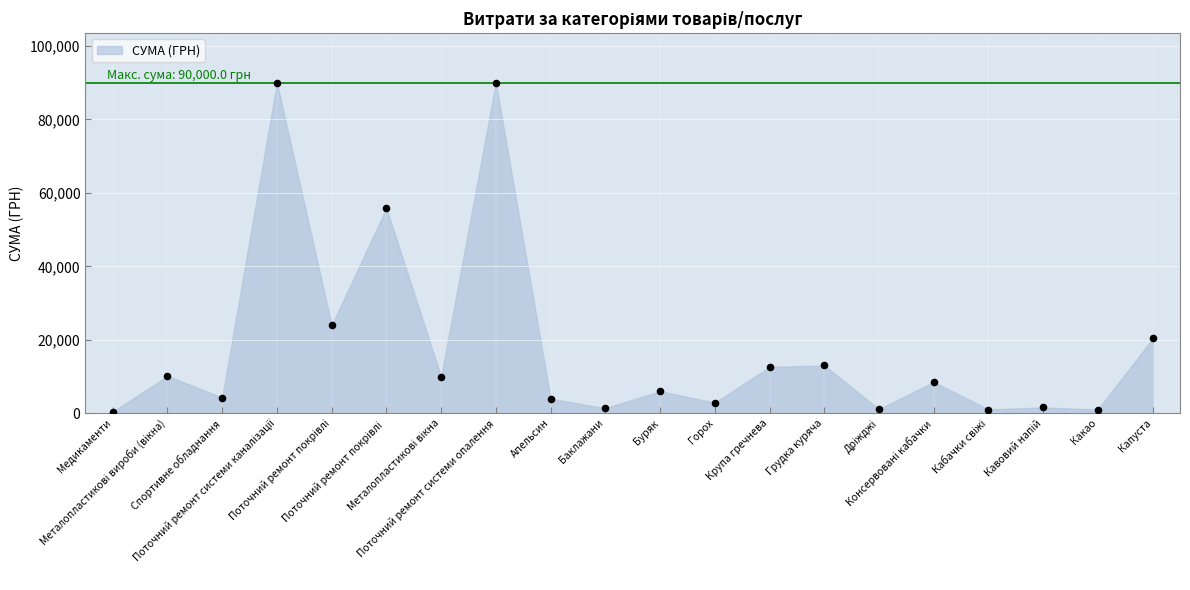

What Y value in the scatter plot is closest to 45192?

55844.6